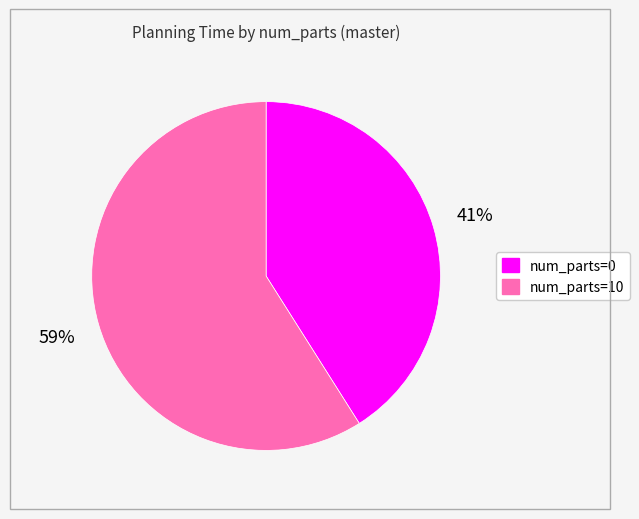

Is there any slice that represents more than half of the pie?

Yes